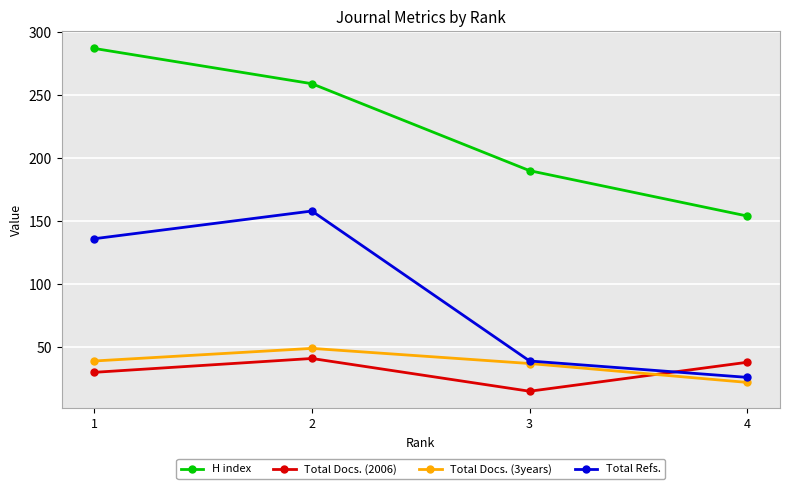

True or false: Total Refs. has a value of 26 at 4.

True